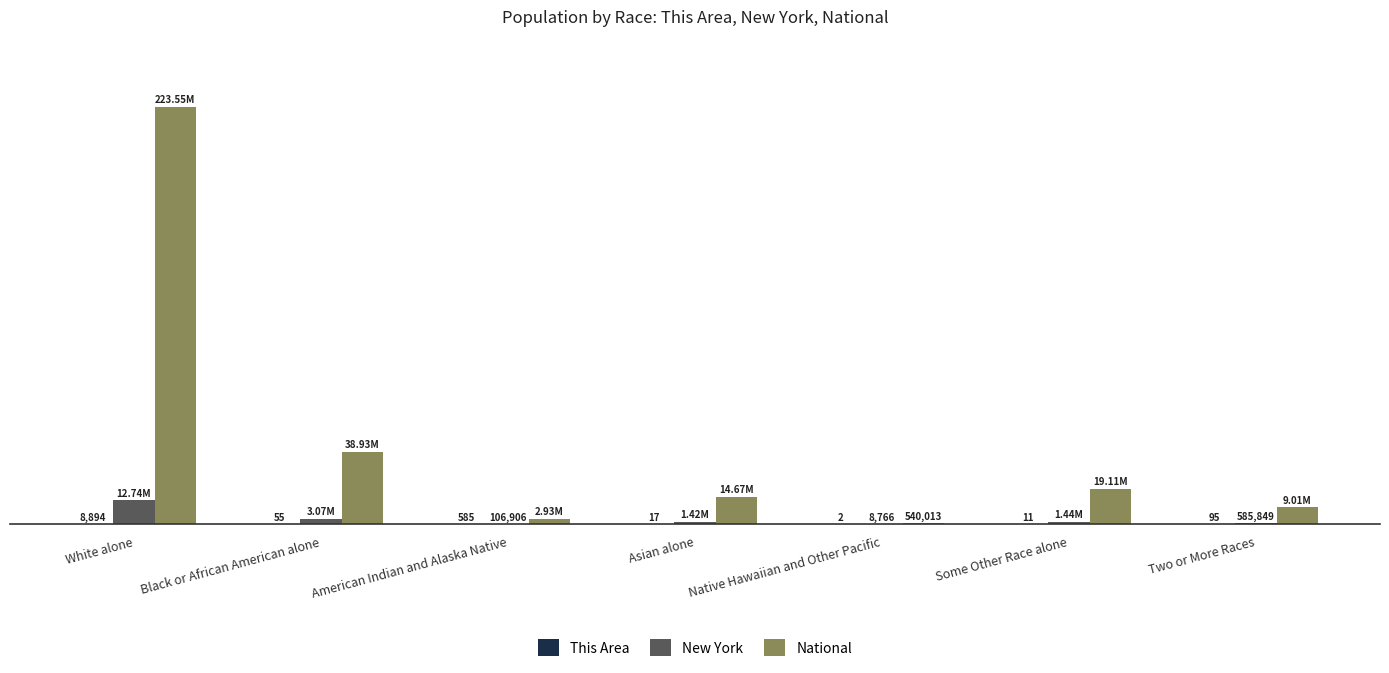

Reading right to left, transcribe all the data shown in this chart.

This Area: Two or More Races=95	Some Other Race alone=11	Native Hawaiian and Other Pacific=2	Asian alone=17	American Indian and Alaska Native=585	Black or African American alone=55	White alone=8894
New York: Two or More Races=585849	Some Other Race alone=1441563	Native Hawaiian and Other Pacific=8766	Asian alone=1420244	American Indian and Alaska Native=106906	Black or African American alone=3073800	White alone=12740974
National: Two or More Races=9009073	Some Other Race alone=19107368	Native Hawaiian and Other Pacific=540013	Asian alone=14674252	American Indian and Alaska Native=2932248	Black or African American alone=38929319	White alone=223553265